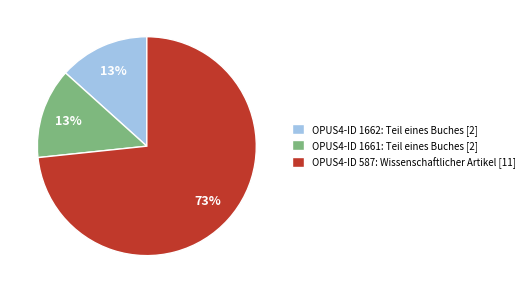

Which slice represents more than half of the pie?

OPUS4-ID 587: Wissenschaftlicher Artikel [11]